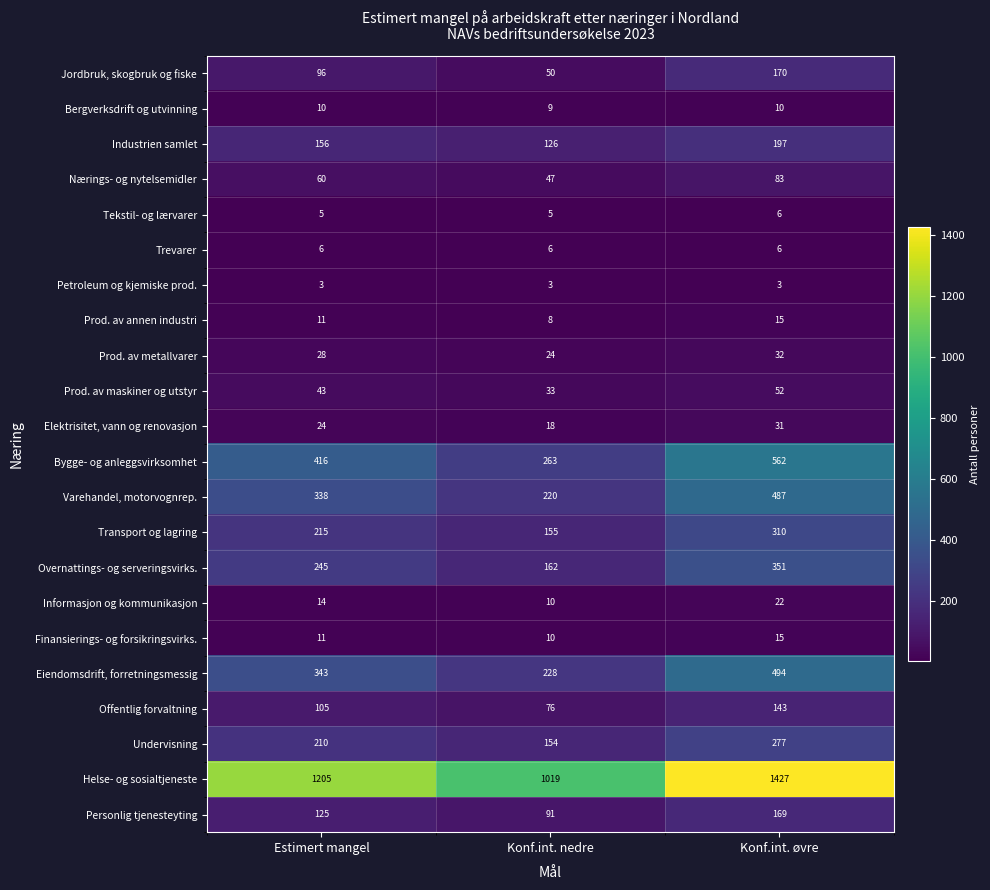

What is the greatest value displayed?

1427